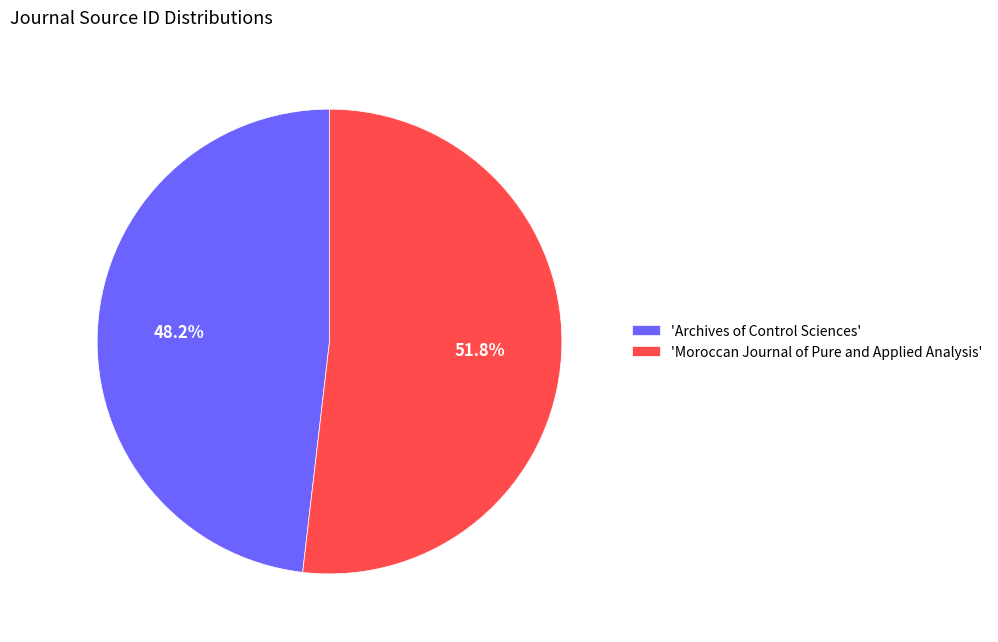

Count the number of slices in the pie.

2